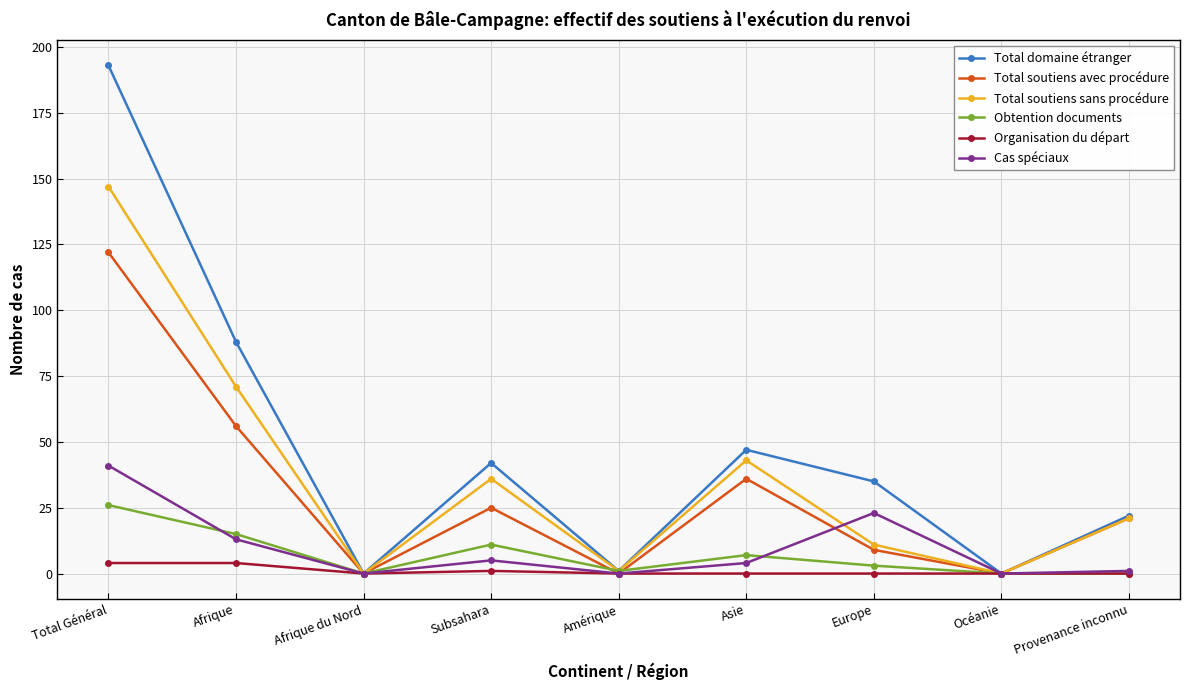

Reading left to right, list all the values displayed in this chart.

Total domaine étranger: Total Général=193	Afrique=88	Afrique du Nord=0	Subsahara=42	Amérique=1	Asie=47	Europe=35	Océanie=0	Provenance inconnu=22
Total soutiens avec procédure: Total Général=122	Afrique=56	Afrique du Nord=0	Subsahara=25	Amérique=0	Asie=36	Europe=9	Océanie=0	Provenance inconnu=21
Total soutiens sans procédure: Total Général=147	Afrique=71	Afrique du Nord=0	Subsahara=36	Amérique=1	Asie=43	Europe=11	Océanie=0	Provenance inconnu=21
Obtention documents: Total Général=26	Afrique=15	Afrique du Nord=0	Subsahara=11	Amérique=1	Asie=7	Europe=3	Océanie=0	Provenance inconnu=0
Organisation du départ: Total Général=4	Afrique=4	Afrique du Nord=0	Subsahara=1	Amérique=0	Asie=0	Europe=0	Océanie=0	Provenance inconnu=0
Cas spéciaux: Total Général=41	Afrique=13	Afrique du Nord=0	Subsahara=5	Amérique=0	Asie=4	Europe=23	Océanie=0	Provenance inconnu=1